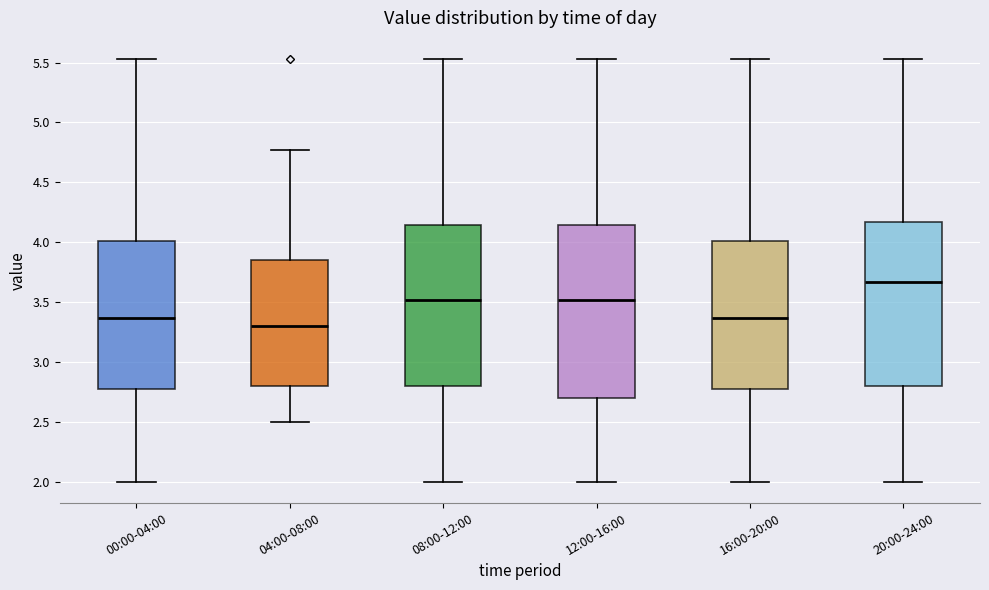

Reading left to right, read every box against the y-axis: the position of its median line, the range the box covers, and the ends of its whiskers. The values are not printed on the chart, so give them approximately, as read against the axis.

00:00-04:00: median 3.35, box 2.80 to 4.00, whiskers 2.00 to 5.55
04:00-08:00: median 3.30, box 2.80 to 3.85, whiskers 2.50 to 4.75
08:00-12:00: median 3.50, box 2.80 to 4.15, whiskers 2.00 to 5.55
12:00-16:00: median 3.50, box 2.70 to 4.15, whiskers 2.00 to 5.55
16:00-20:00: median 3.35, box 2.80 to 4.00, whiskers 2.00 to 5.55
20:00-24:00: median 3.65, box 2.80 to 4.15, whiskers 2.00 to 5.55